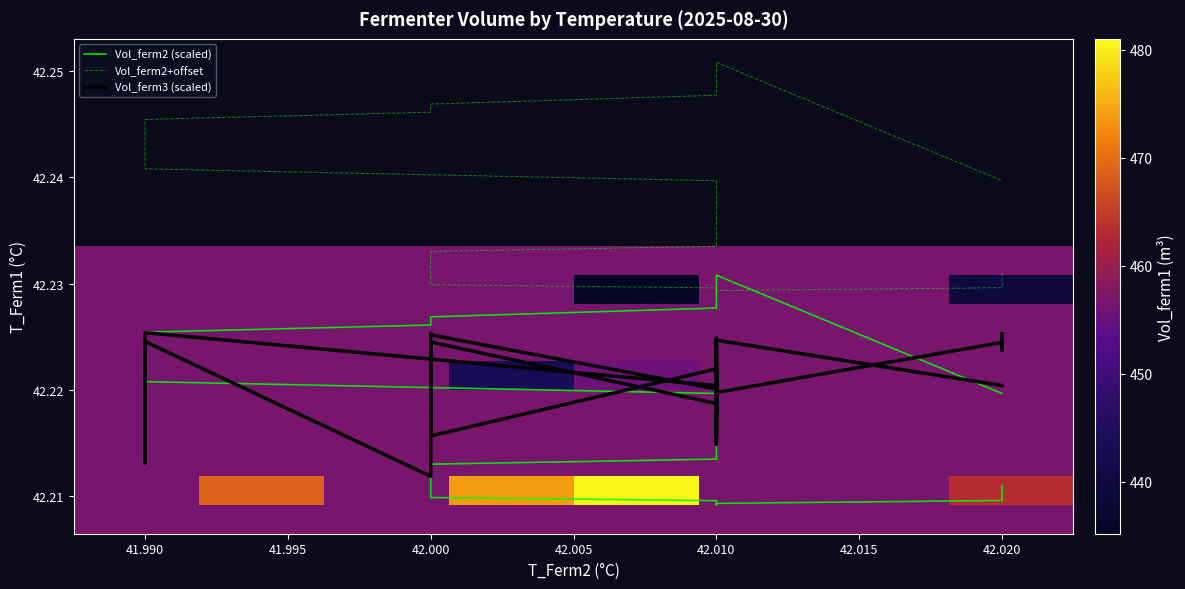

Which series has the largest total across all categories?

Vol_ferm2